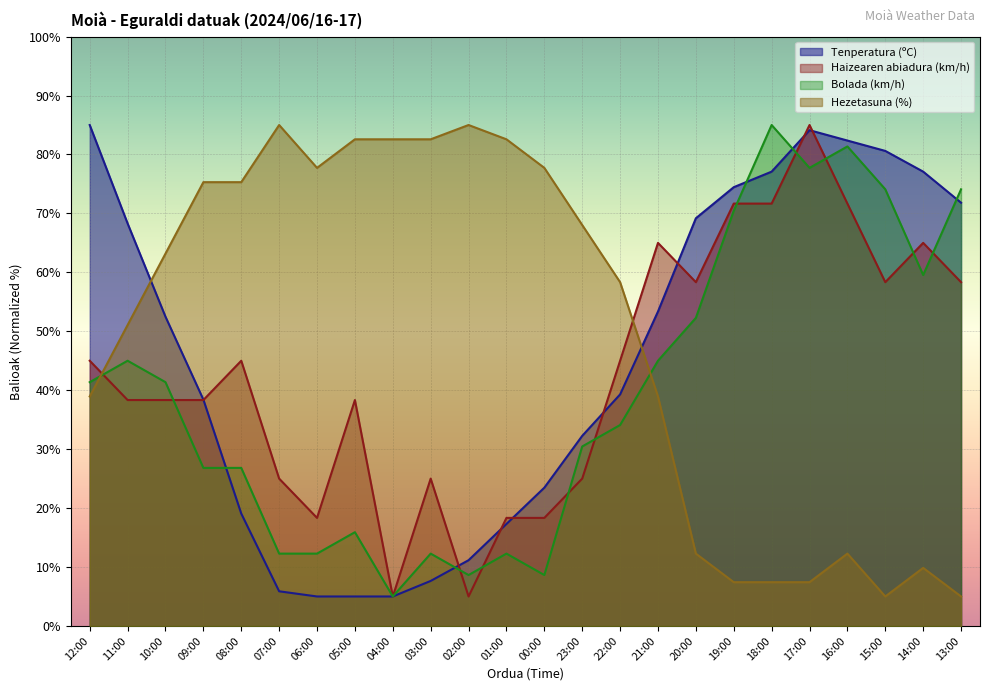

At which label does Hezetasuna (%) first exceed 63?

10:00